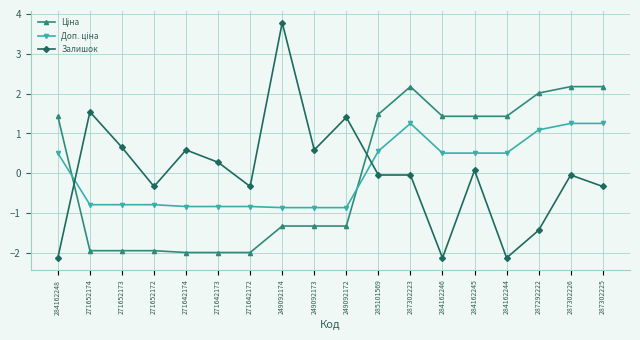

What is the spread (max minus min) of values at 271652173?

2.6